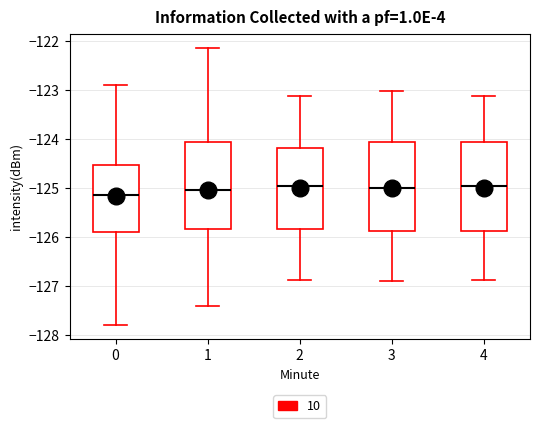

Where is the upper edge of the box at x = 4 on the y-axis? The values are not printed on the chart, so give them approximately, as read against the axis.

-124.1